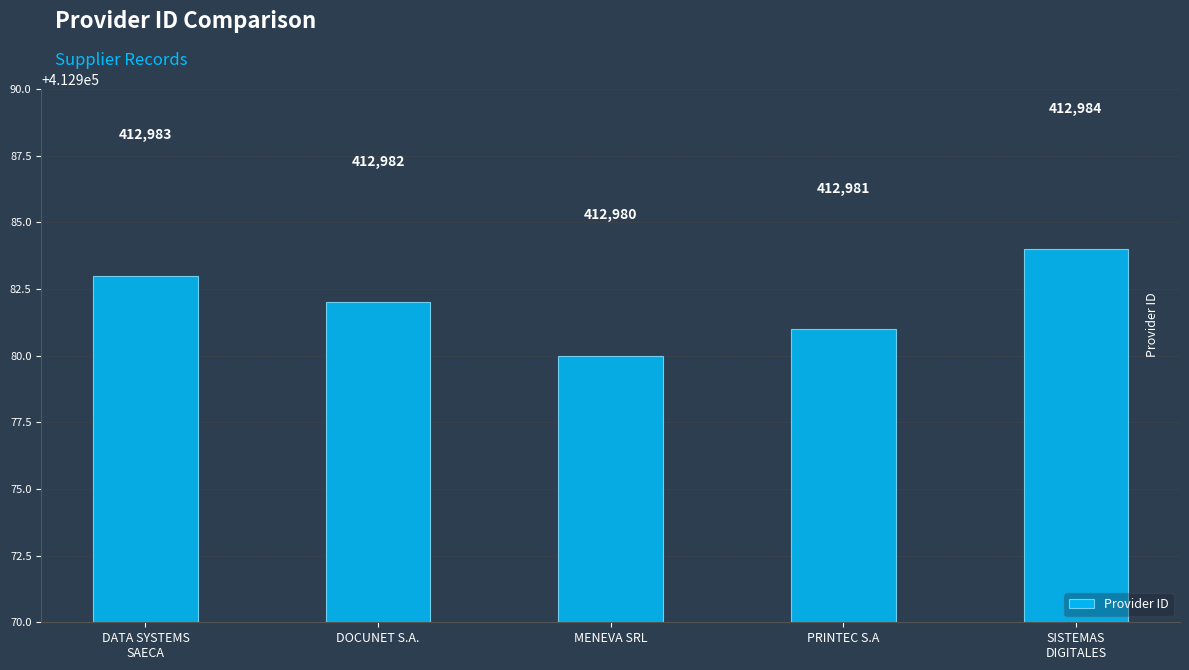

Are the bars horizontal?

No